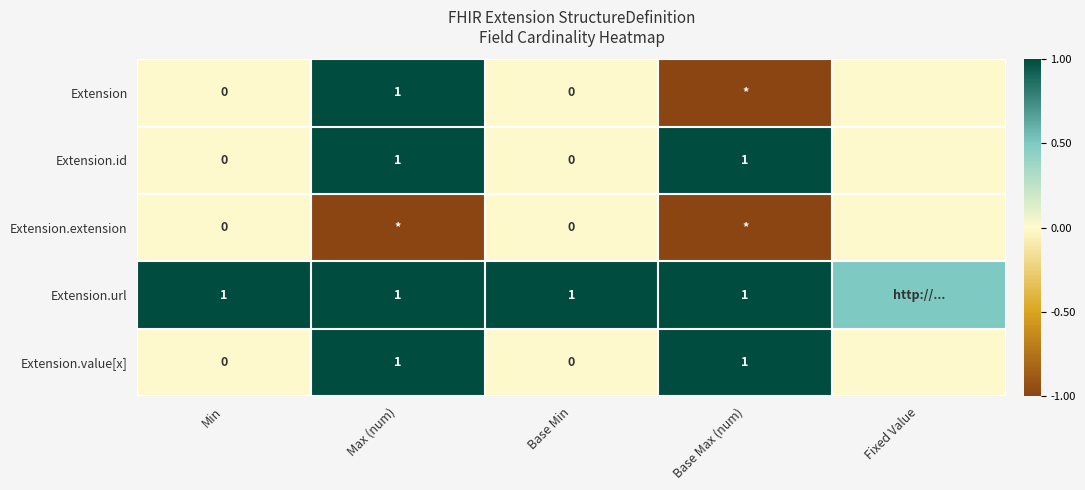

True or false: Extension.id has a value of 1.4 at Base Max (num).

False